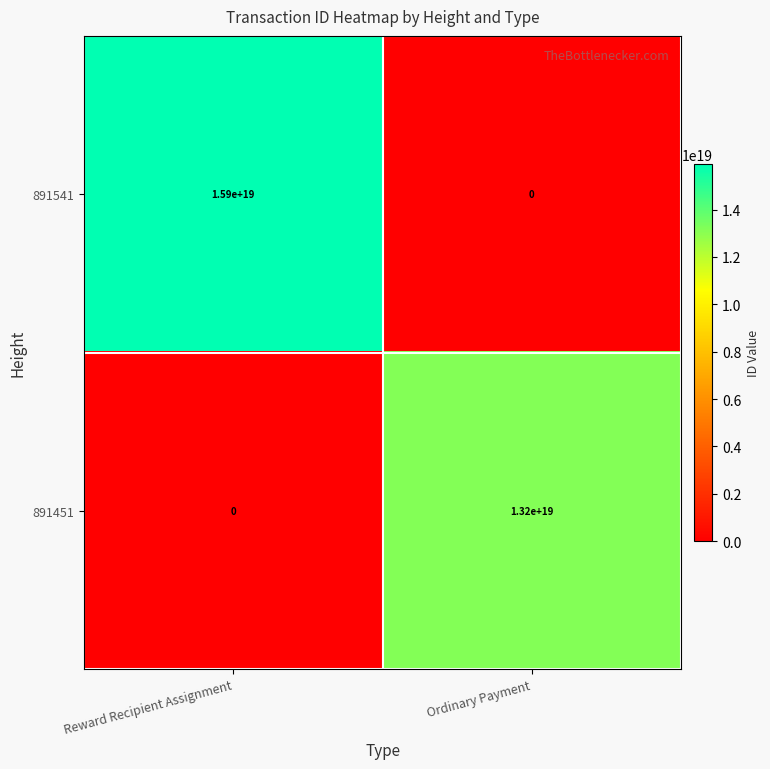

The value of 891451 at Reward Recipient Assignment is 0. True or false?

True